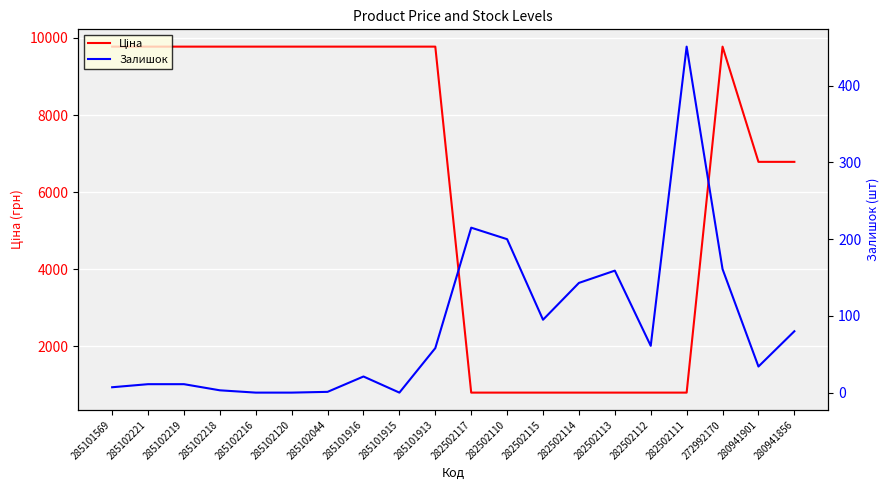

What is the value of the Залишок point at the 3rd from the left?

11.0